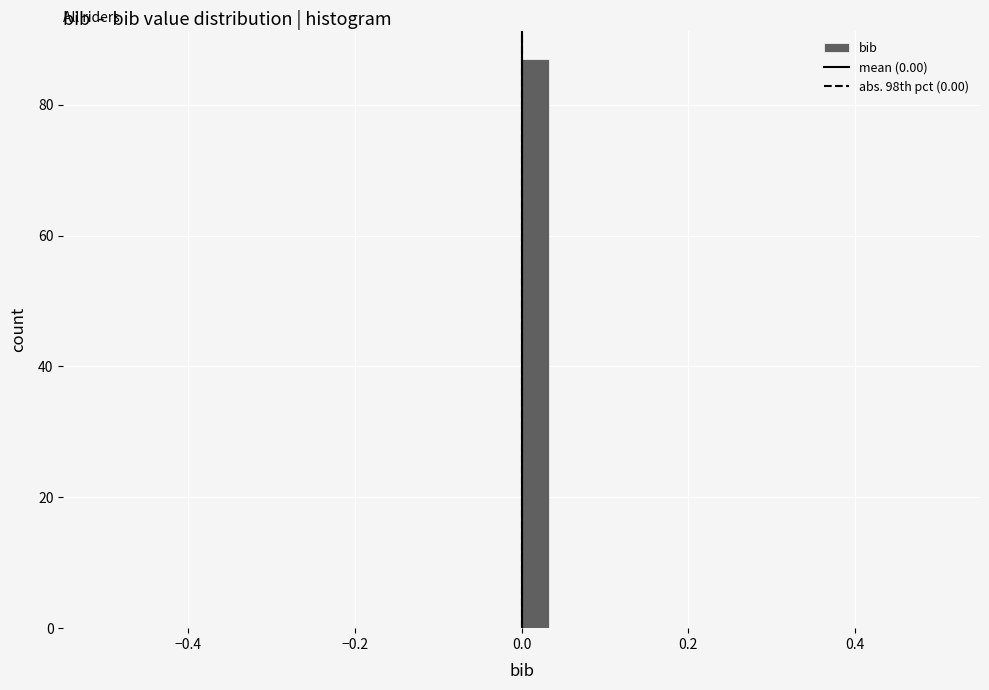

Read against the x-axis, roughly where is the centre of the tallest bar?

0.02